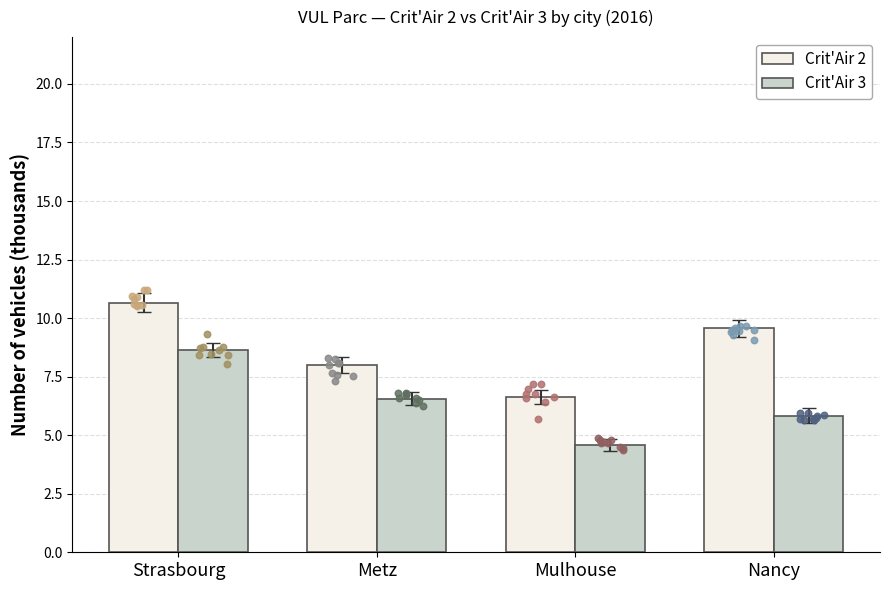

At how many categories does at least one series exceed 7?

3